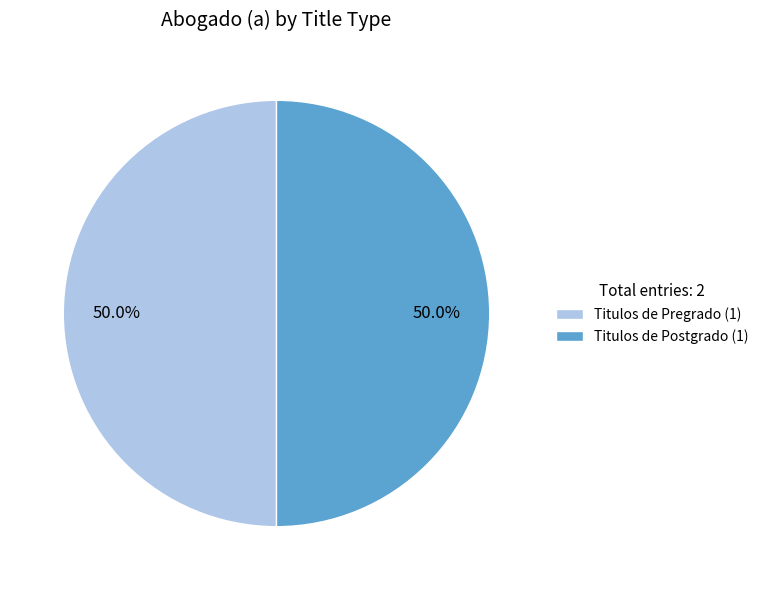

What is the ratio of the value at Titulos de Postgrado (1) to the value at Titulos de Pregrado (1)?

1.0